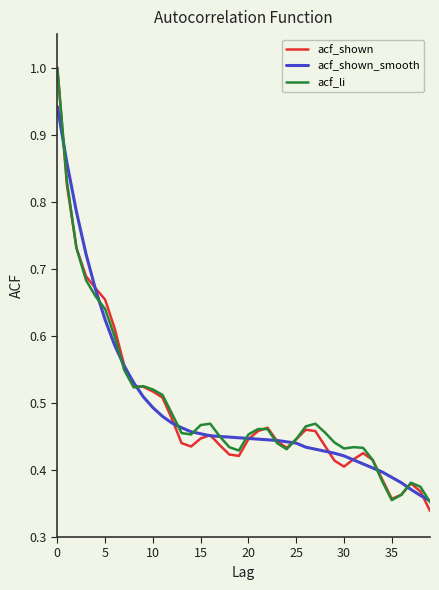

What is the smallest value displayed?

0.3